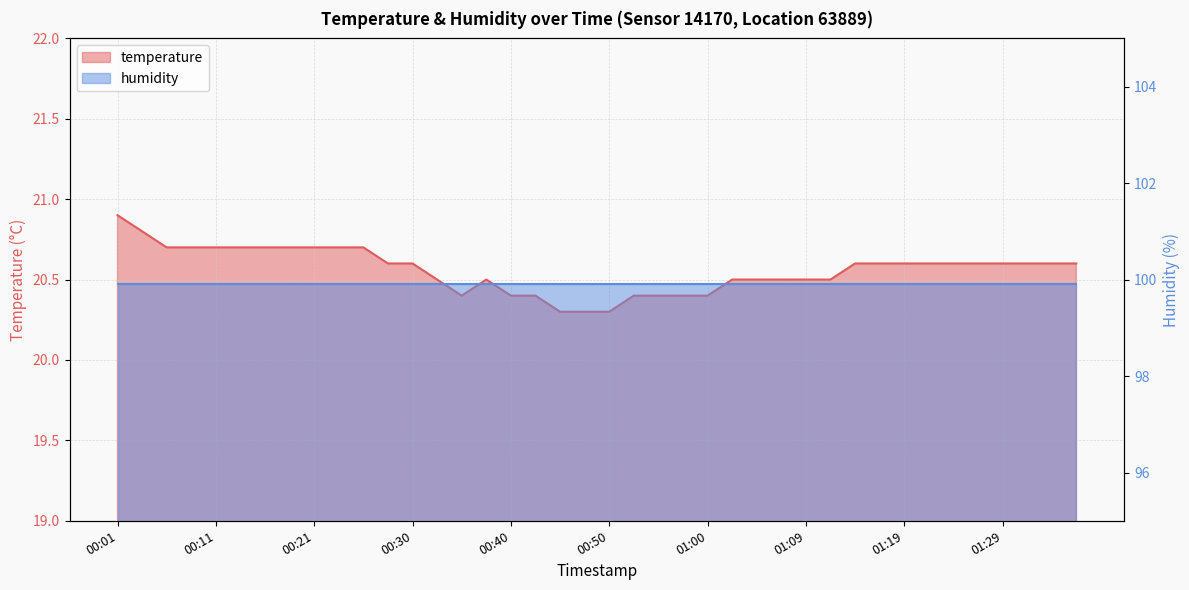

At which label is the value closest to 20?

00:45